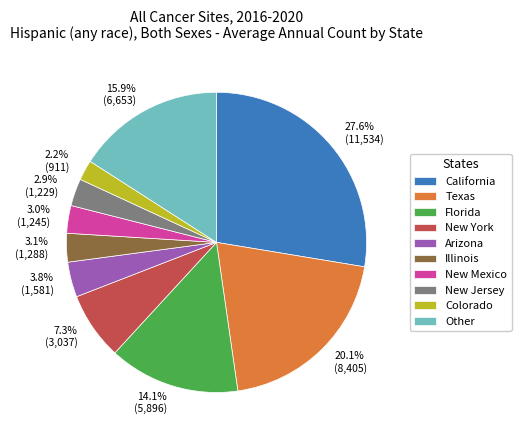

Which category has the smallest portion of the pie?

Colorado